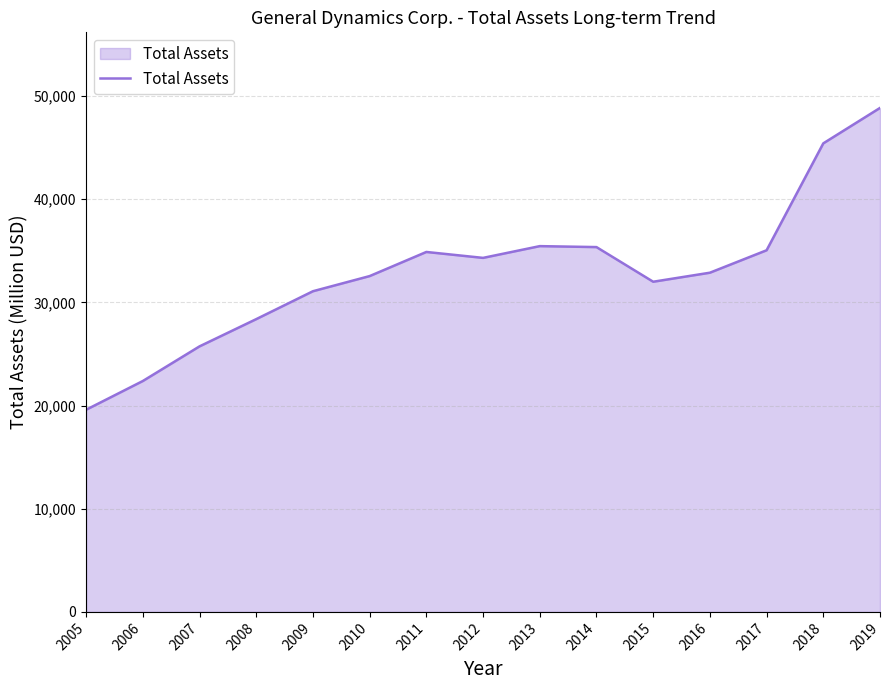

What is the approximate value at 2005, to the nearest 50?

19600